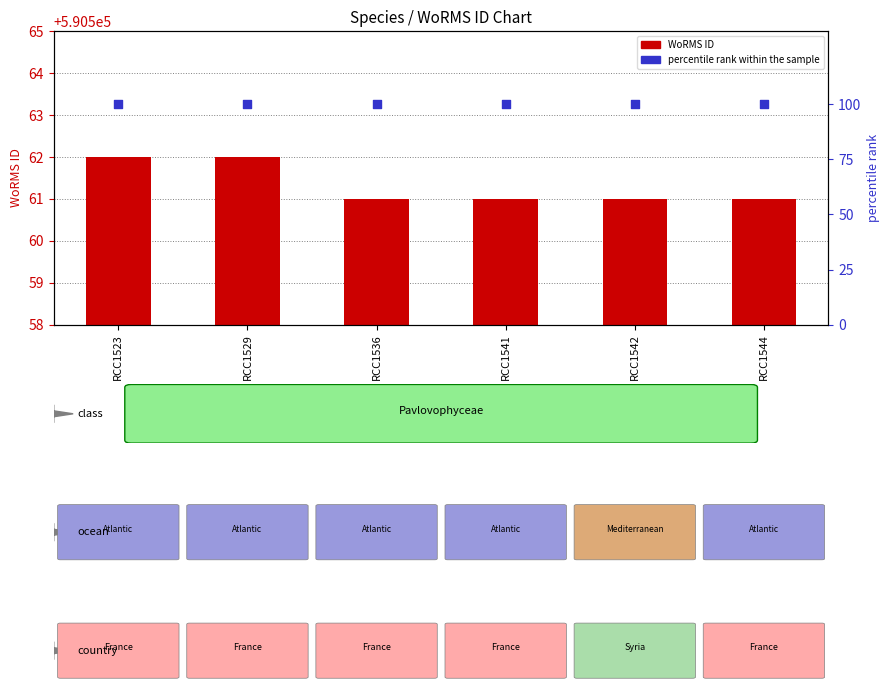

Which series reaches the minimum Y coordinate?

percentile rank within the sample